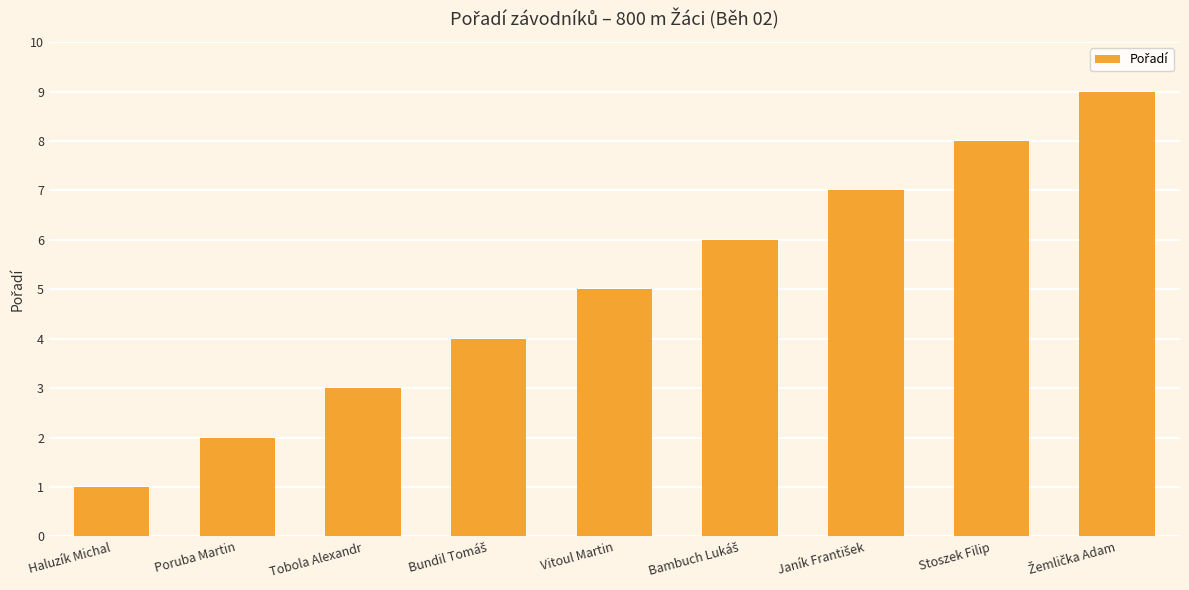

What is the average value?

5